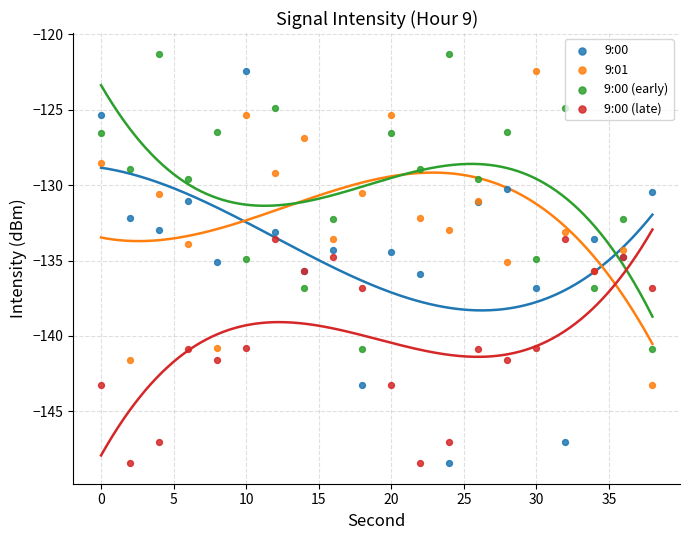

Which series has the largest total across all categories?

9:00 (early)